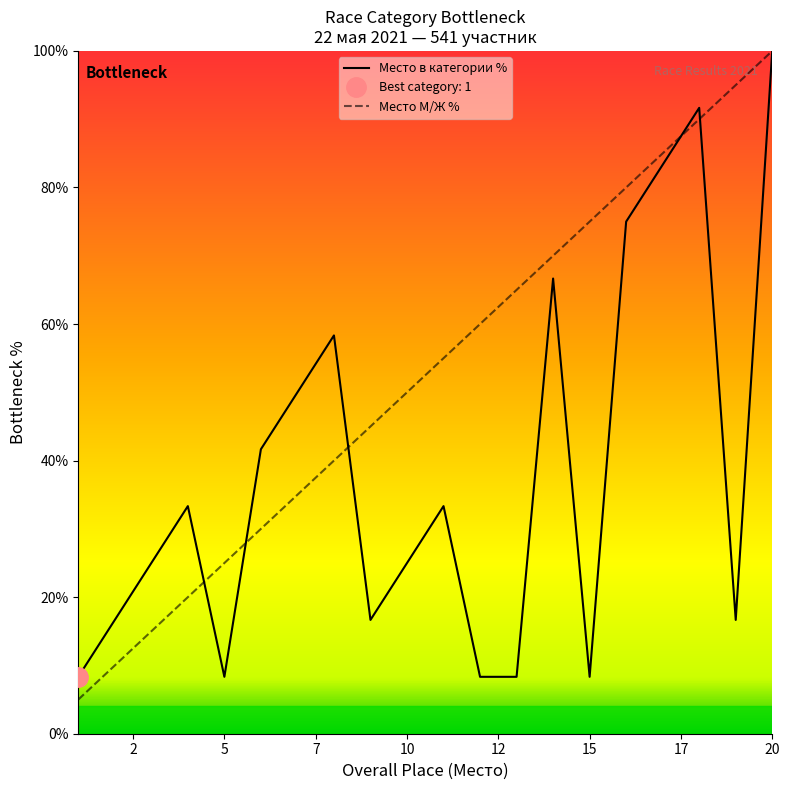

At which category is the sum across all series the highest?

20